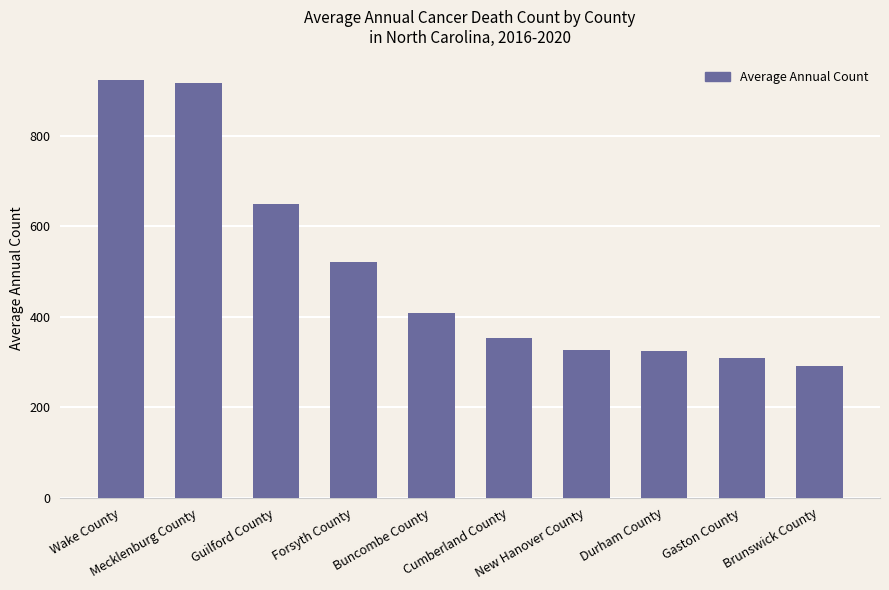

What is the greatest value displayed?

923